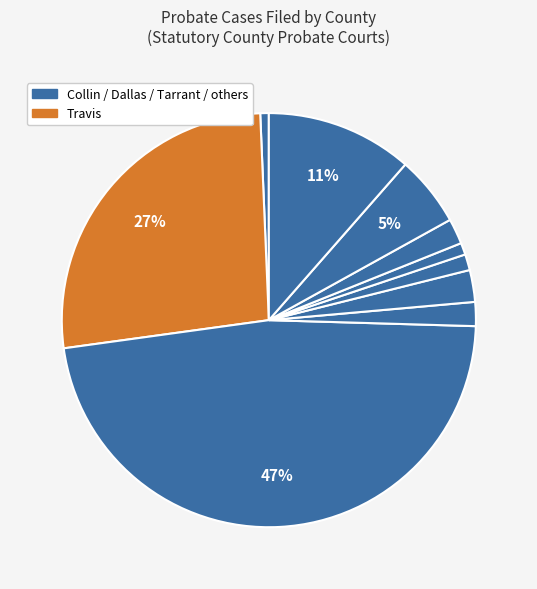

Which slice is the largest?

Collin